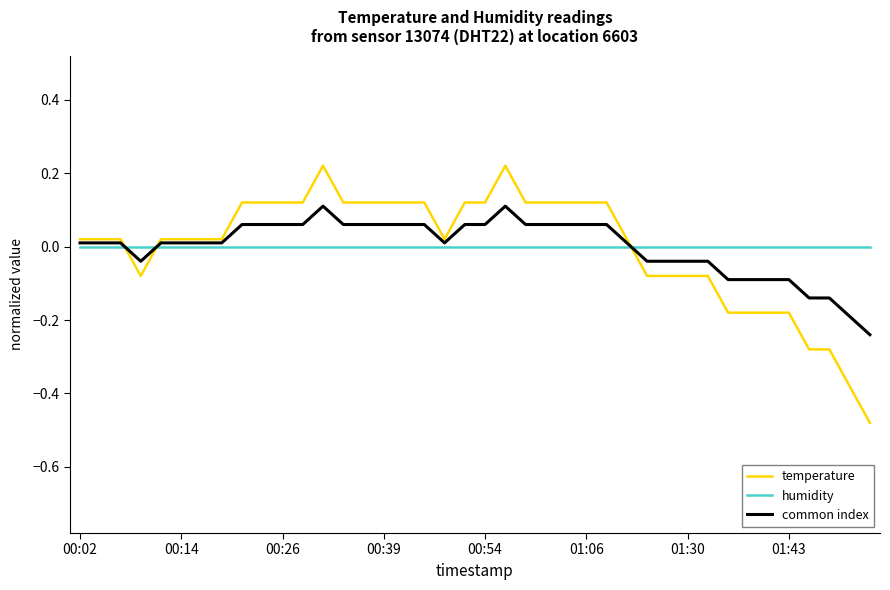

Which series has the widest spread of values?

temperature